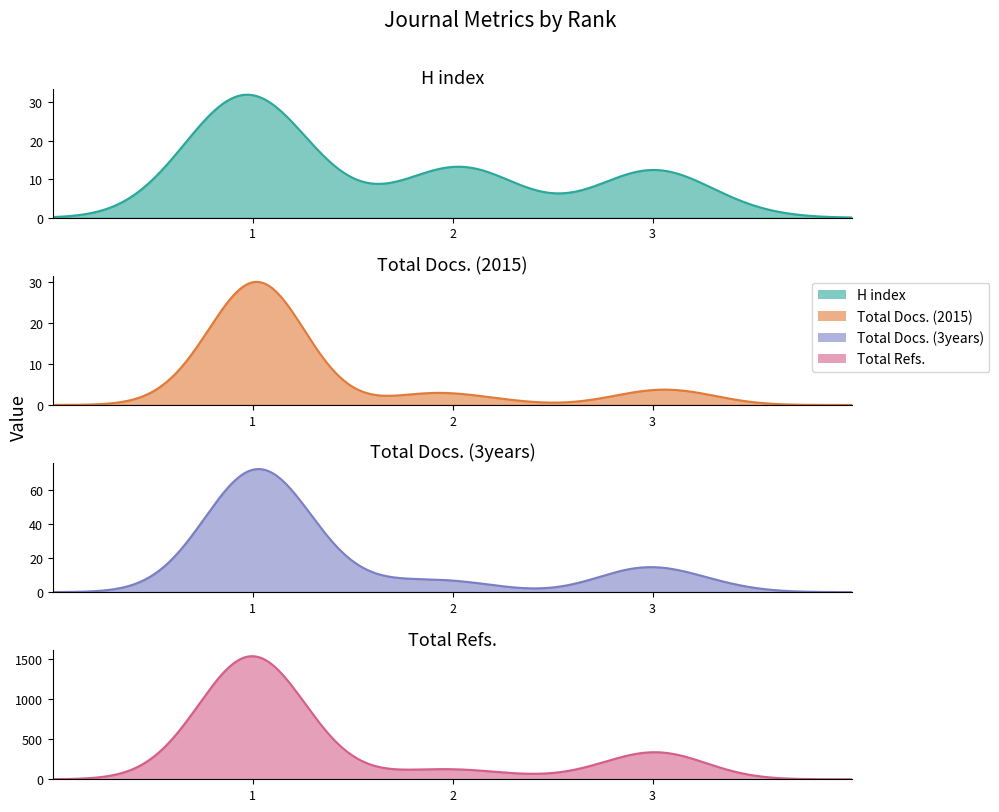

Does the chart display data point markers on the line(s)?

No